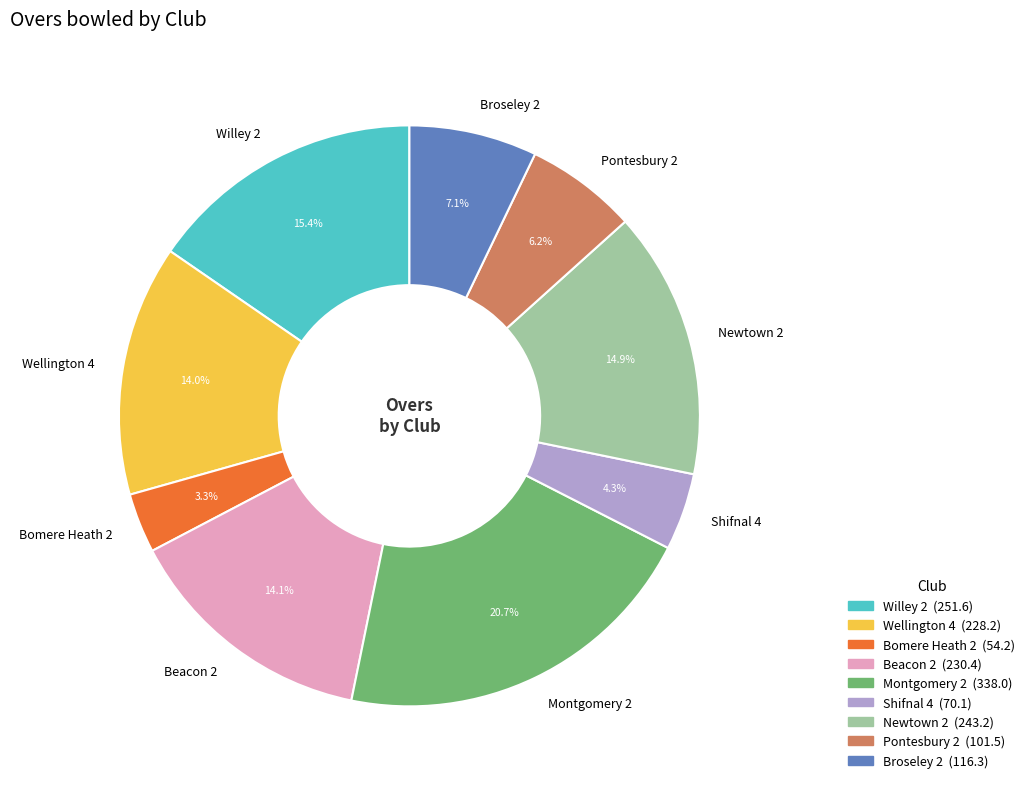

True or false: Shifnal 4 accounts for 4% of the total.

True